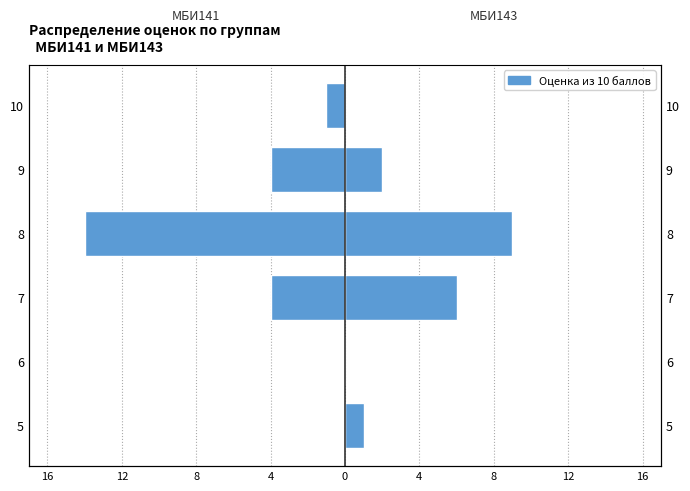

What is the sum of all МБИ141 values?

-23